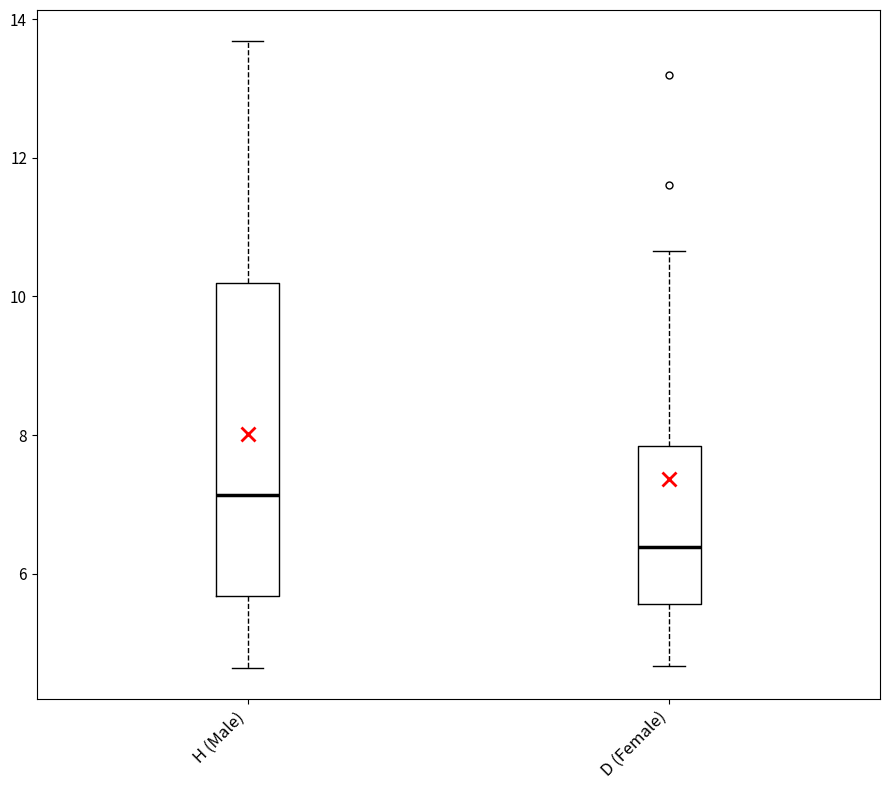

Which box is the tallest, from its lower edge to its upper edge?

H (Male)